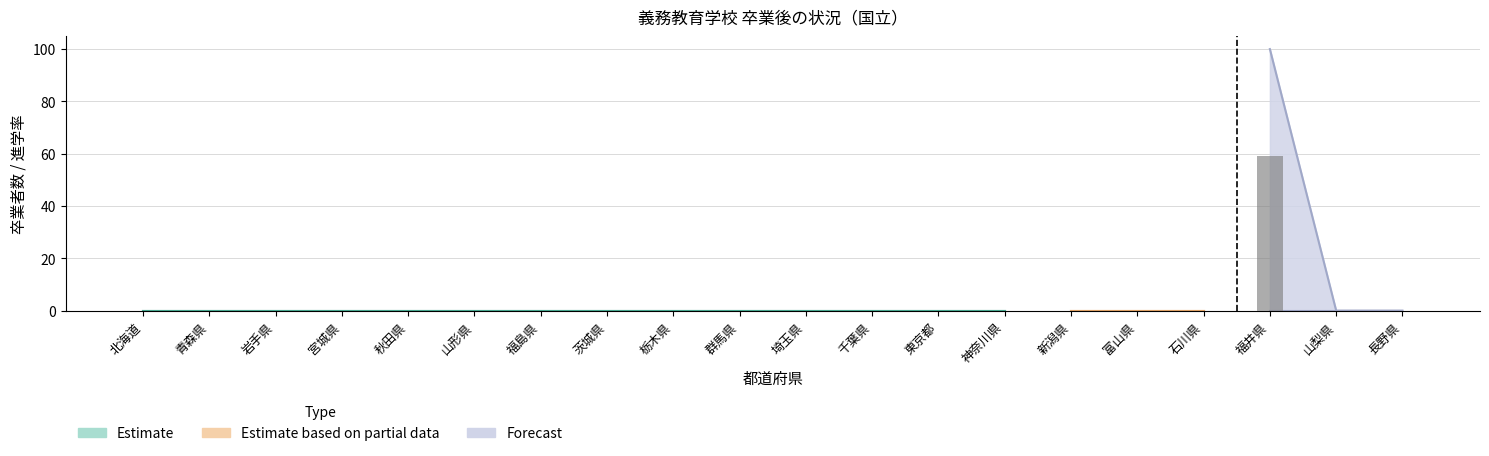

Which category has the lowest value across all series?

北海道